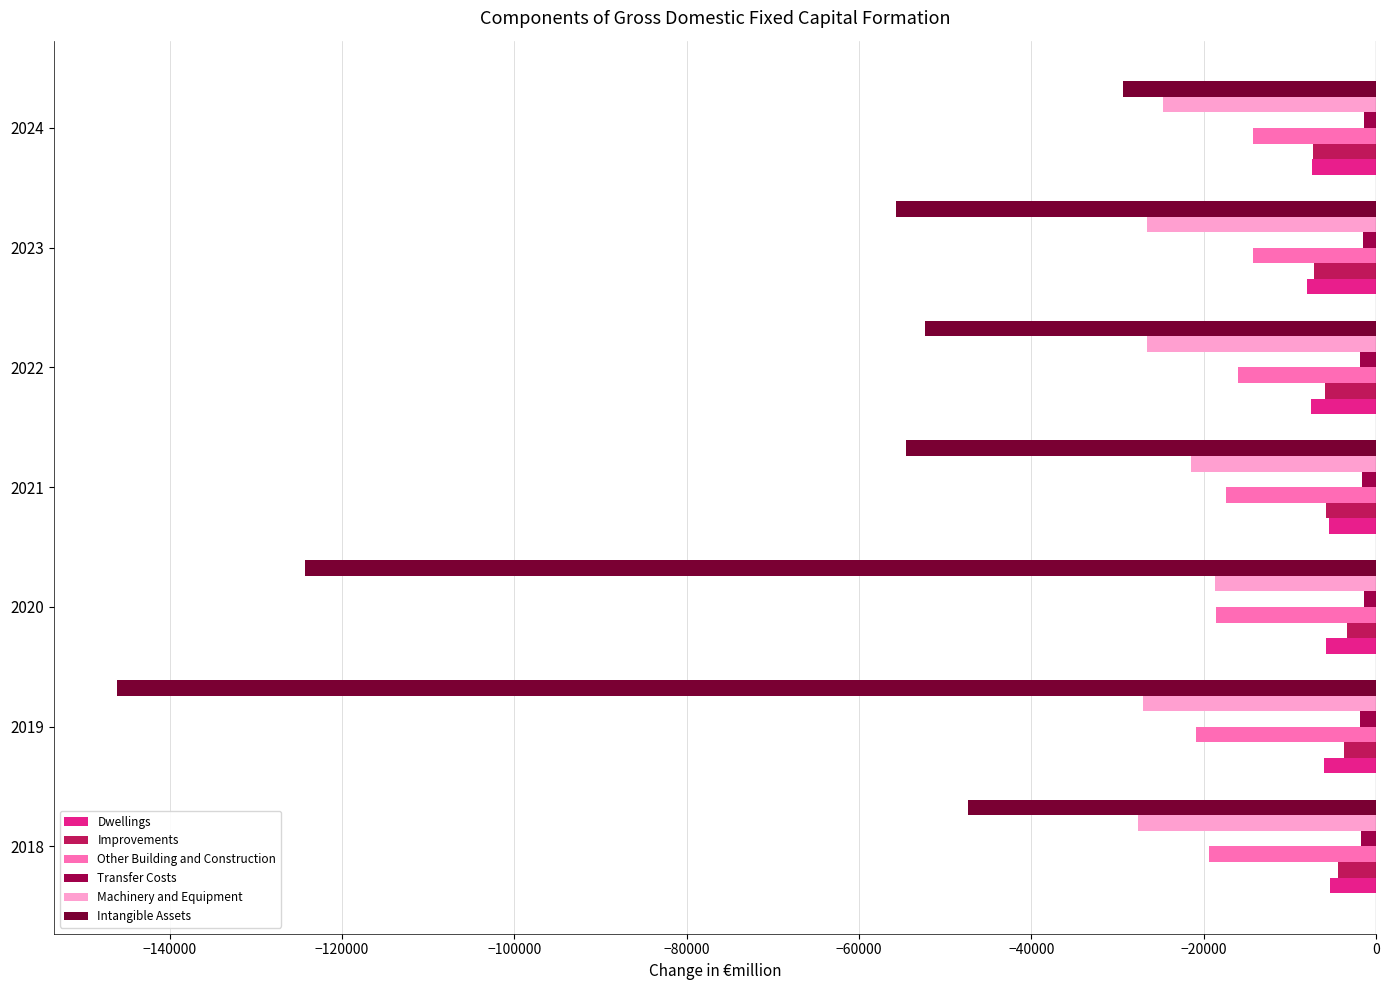

What is the average value of the Transfer Costs series?

-1644.7